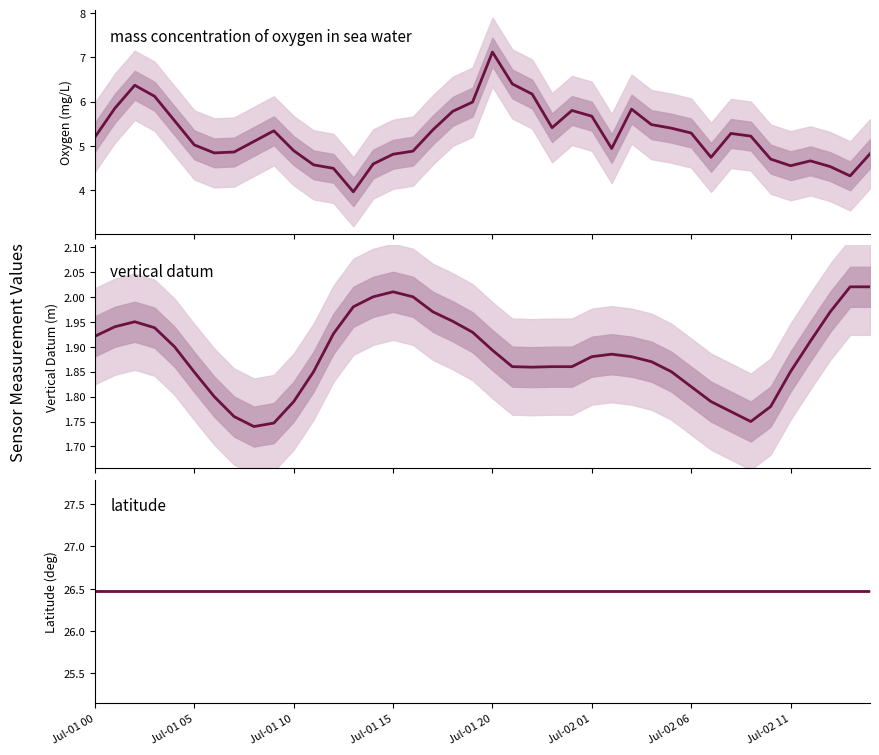

In mass_concentration_of_oxygen_in_sea_water, how many points are lower than both neighbors (excluding endpoints)?

7